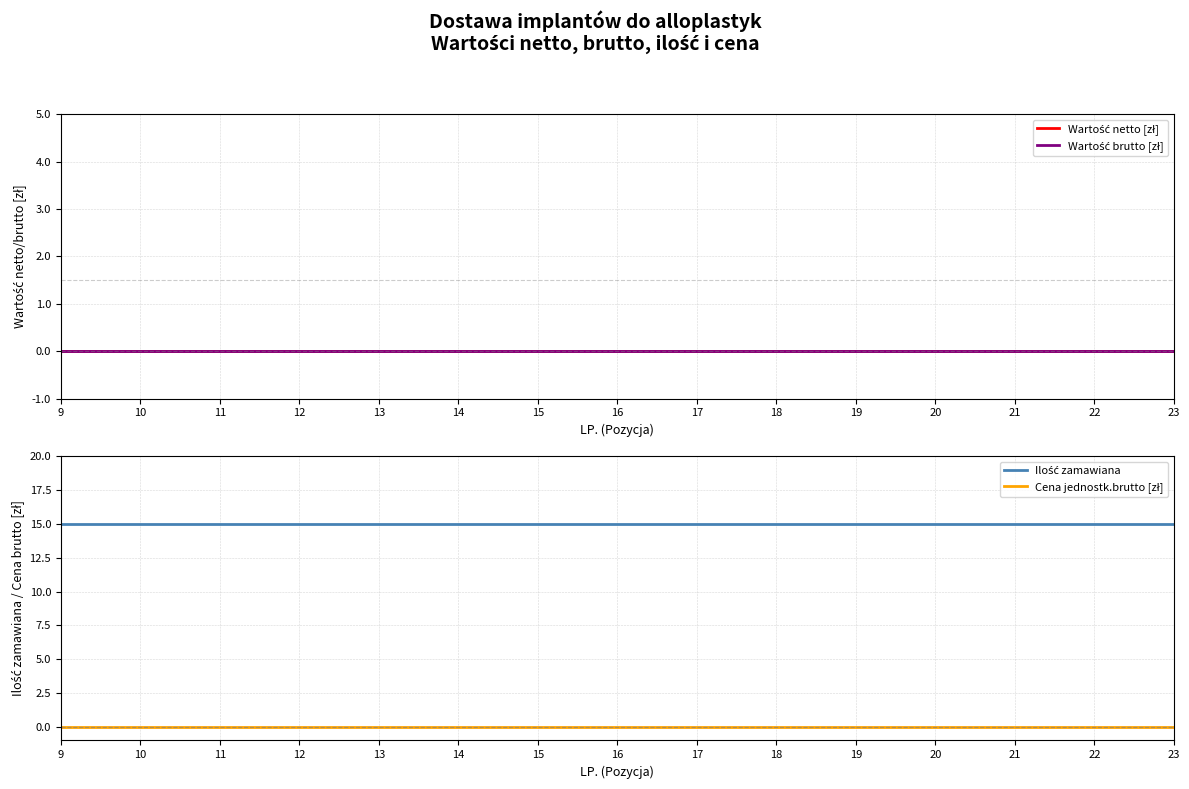

Reading left to right, what are all the values shown in this chart?

Wartość netto [zł]: 9=0	10=0	11=0	12=0	13=0	14=0	15=0	16=0	17=0	18=0	19=0	20=0	21=0	22=0	23=0
Wartość brutto [zł]: 9=0	10=0	11=0	12=0	13=0	14=0	15=0	16=0	17=0	18=0	19=0	20=0	21=0	22=0	23=0
Ilość zamawiana: 9=15	10=15	11=15	12=15	13=15	14=15	15=15	16=15	17=15	18=15	19=15	20=15	21=15	22=15	23=15
Cena jednostk.brutto [zł]: 9=0	10=0	11=0	12=0	13=0	14=0	15=0	16=0	17=0	18=0	19=0	20=0	21=0	22=0	23=0